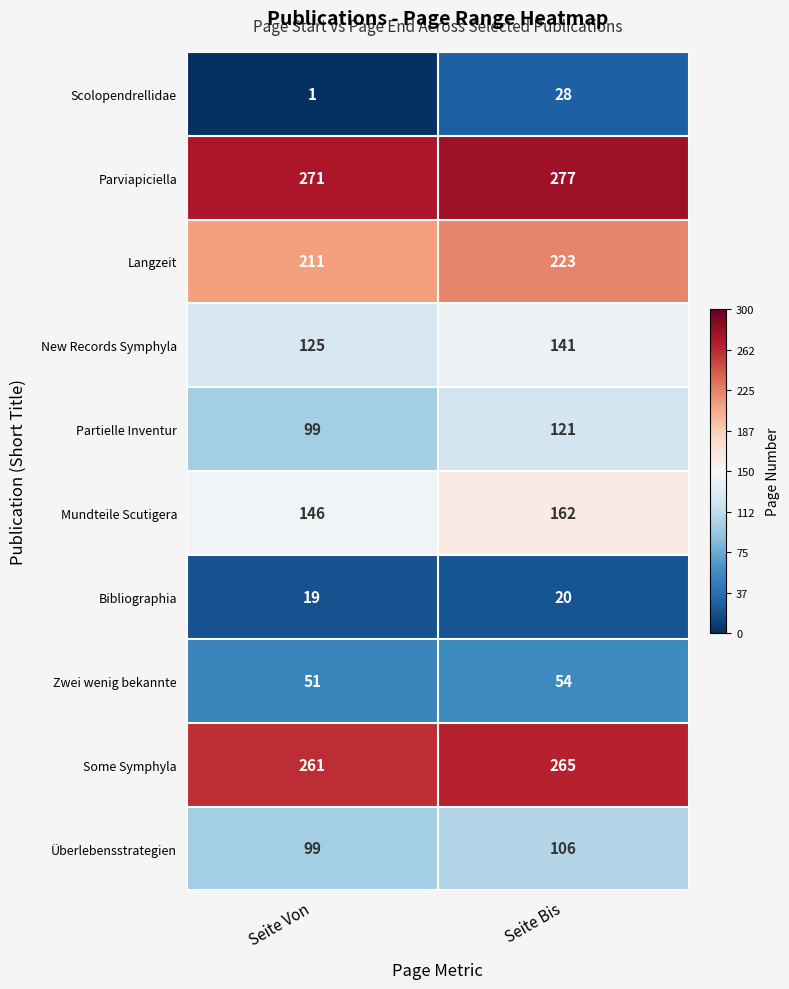

The value of Scolopendrellidae at Seite Von is 0. True or false?

False